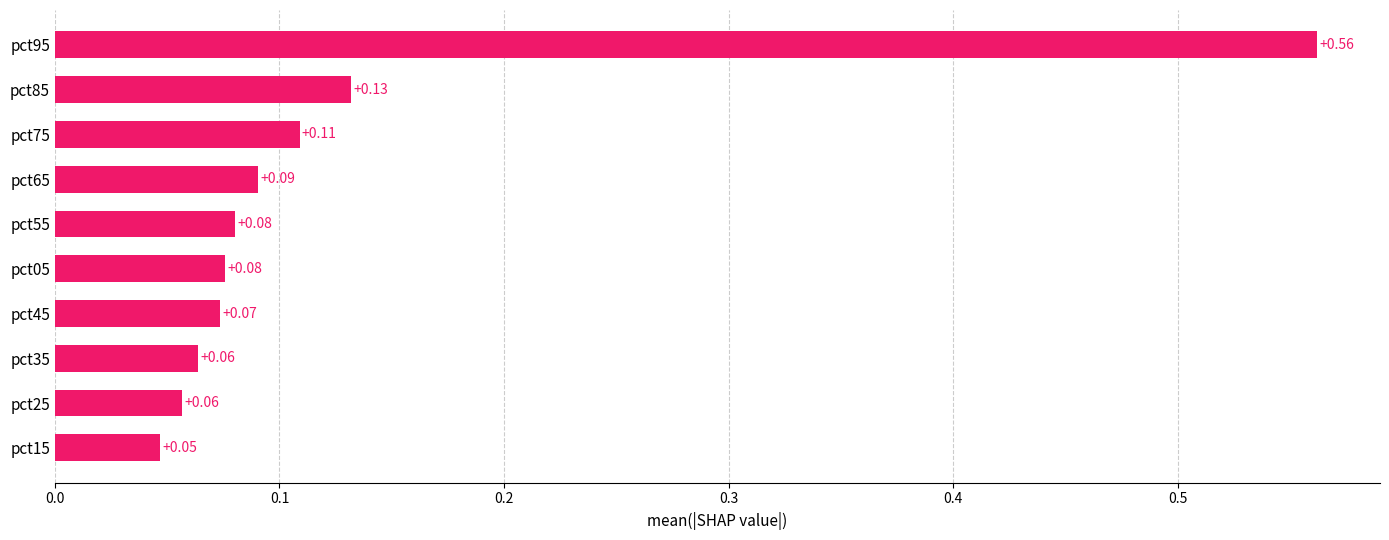

What is the sum of all values?

1.3